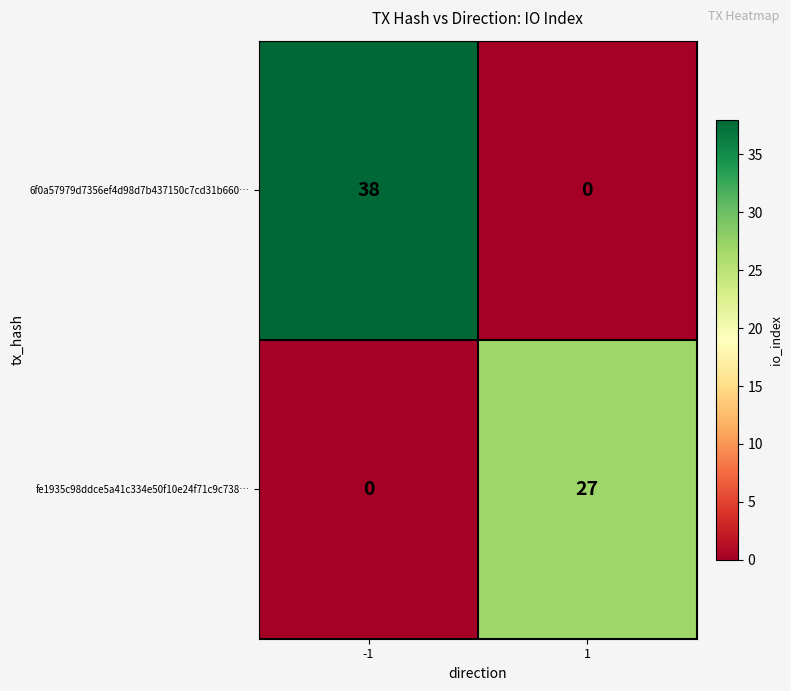

What is the maximum value shown in the chart?

38